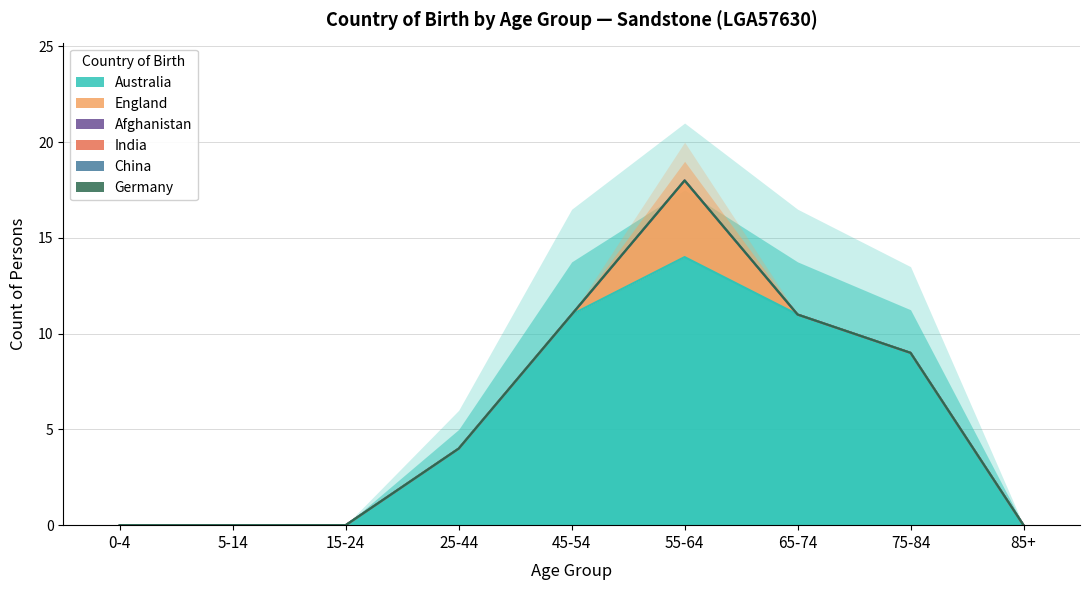

How many lines are shown in the chart?

6